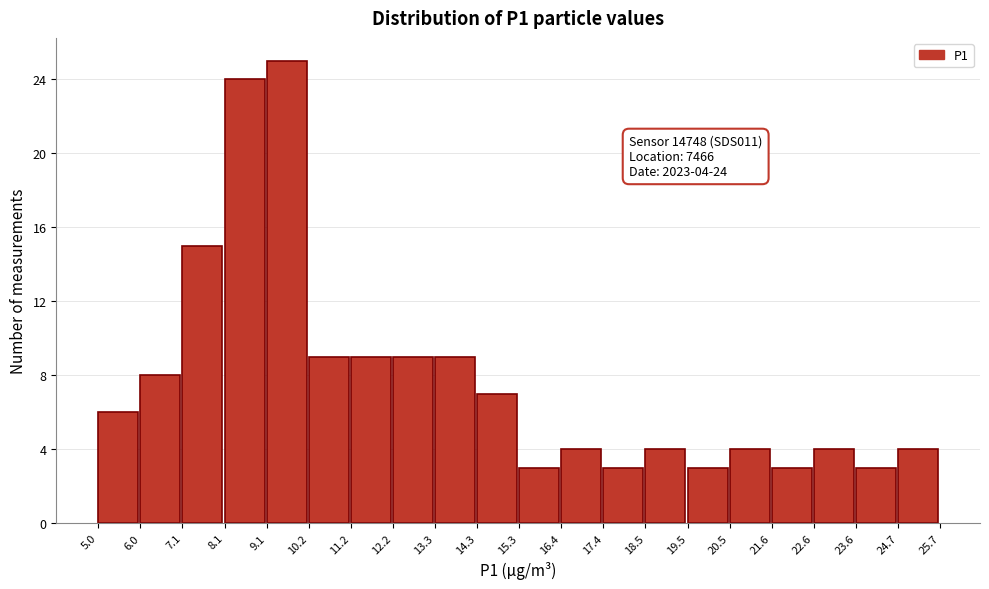

Which range on the x-axis has the tallest bar?

9.1 to 10.2